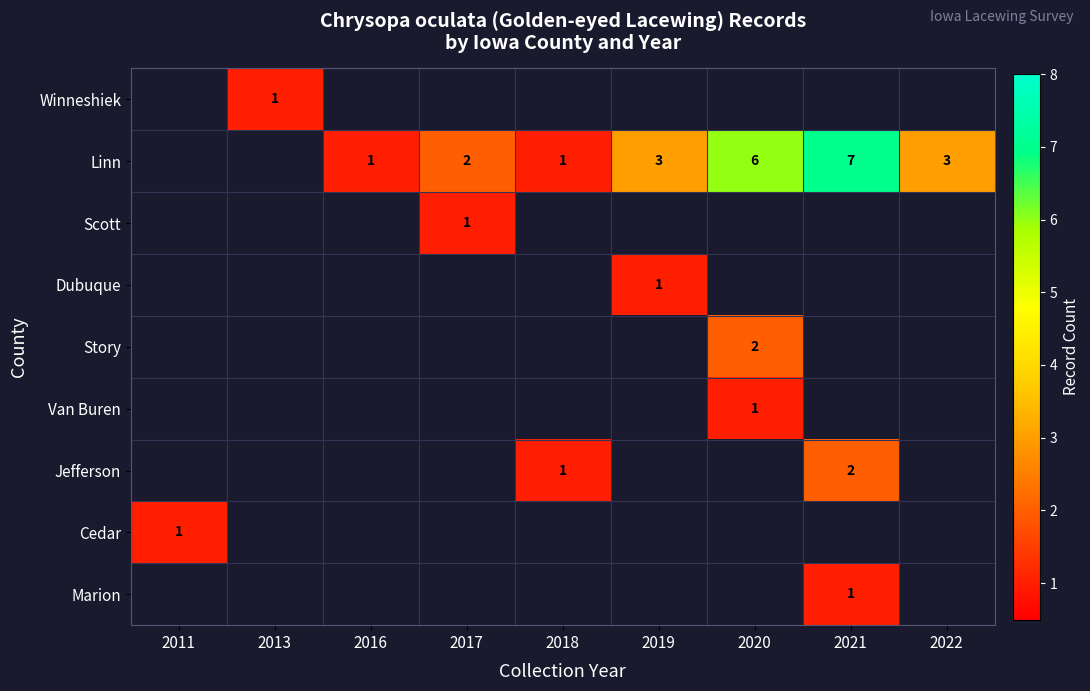

Which series changed the most between 2020 and 2022?

Linn